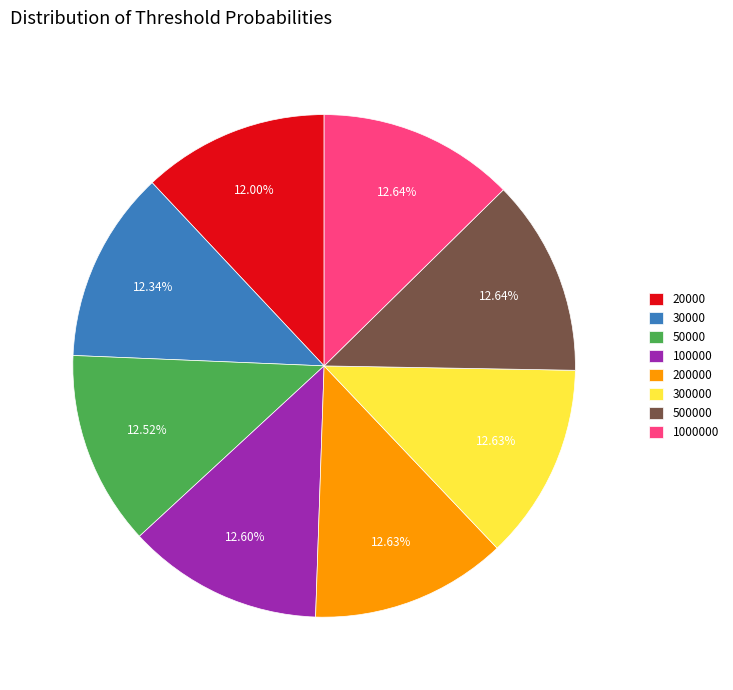

Is there a majority slice in this chart?

No